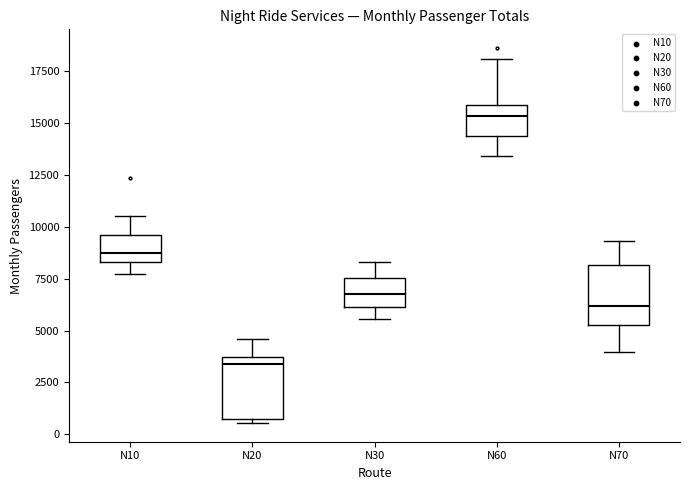

Reading left to right, read every box against the y-axis: the position of its median line, the range the box covers, and the ends of its whiskers. The values are not printed on the chart, so give them approximately, as read against the axis.

N10: median 8500 (just above the box's lower edge), box 8500 to 9500, whiskers 7500 to 10500
N20: median 3500 (just below the box's upper edge), box 1000 to 3500, whiskers 500 to 4500
N30: median 6500, box 6000 to 7500, whiskers 5500 to 8500
N60: median 15500, box 14500 to 16000, whiskers 13500 to 18000
N70: median 6000, box 5500 to 8000, whiskers 4000 to 9500